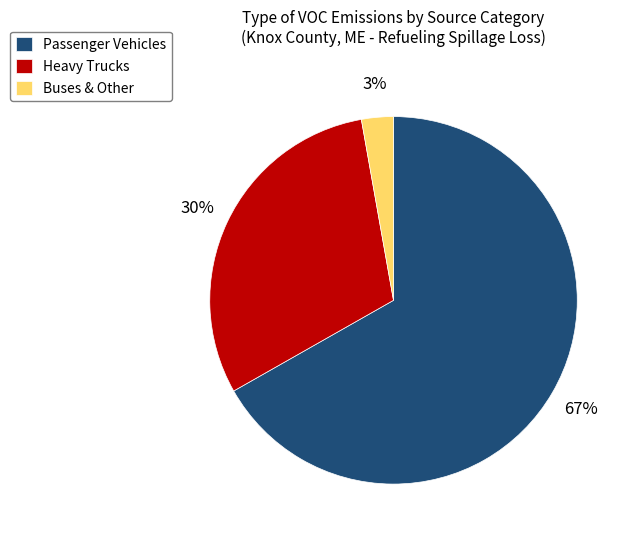

To the nearest percent, what is the difference between the largest and smallest slice percentages?

64%